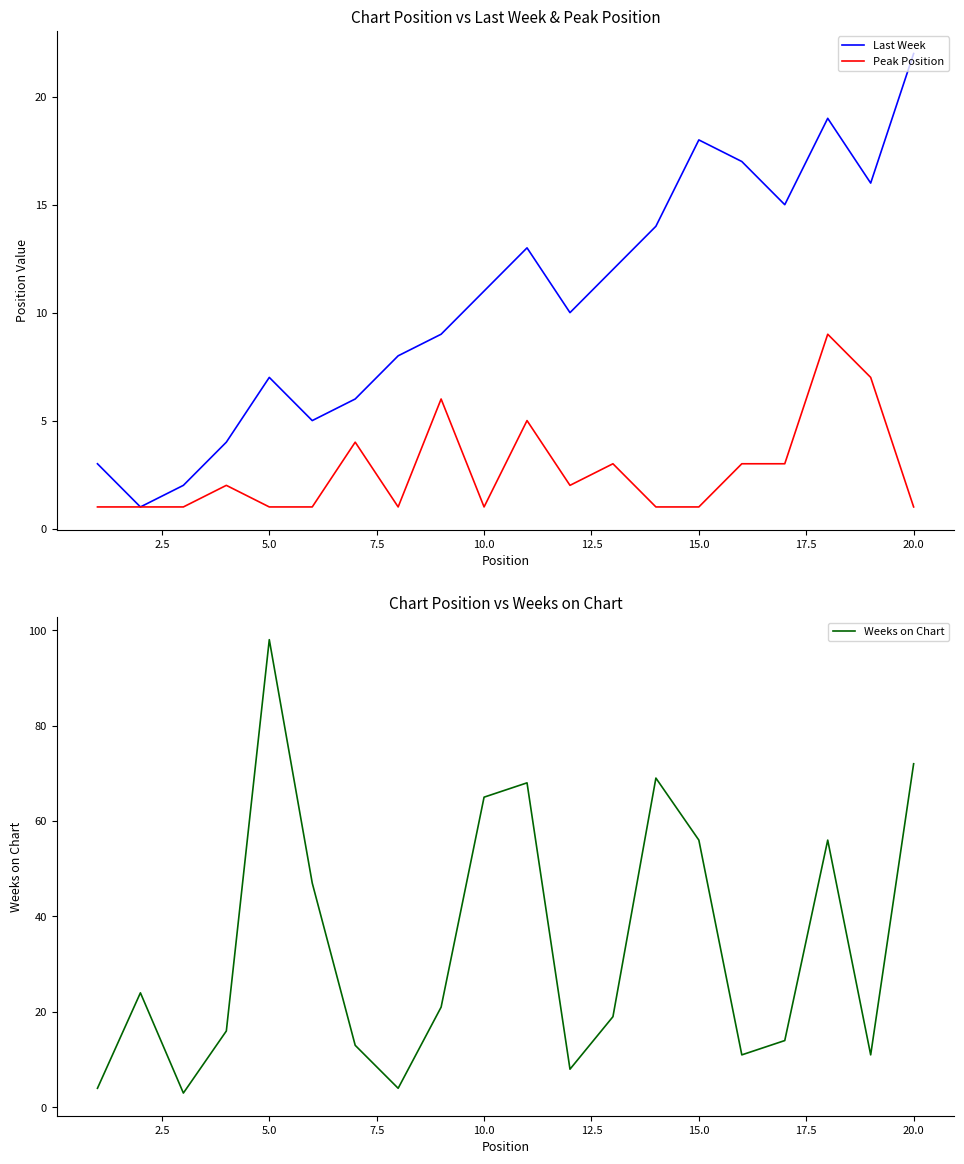

What is the maximum value for Last Week?

22